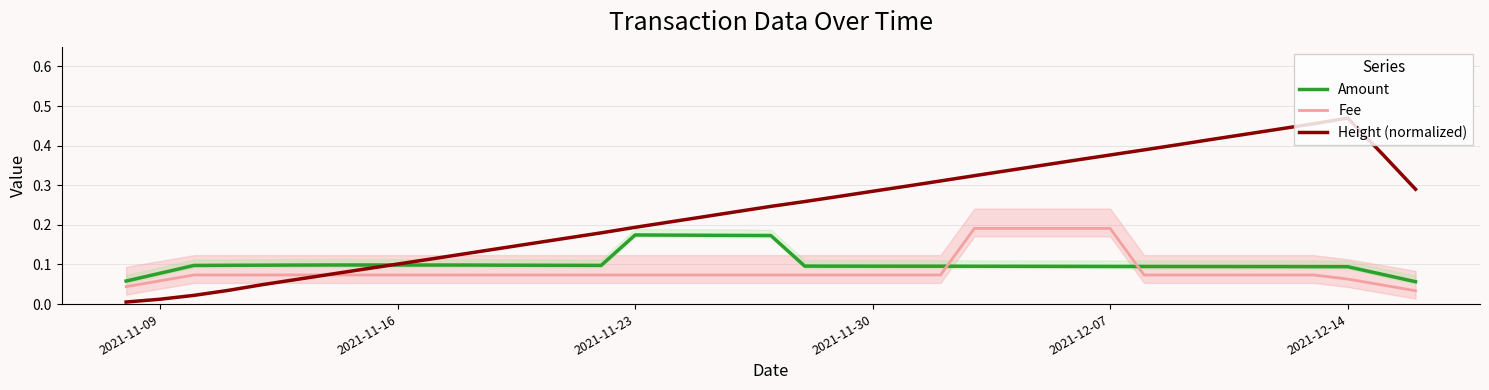

Does the chart have visible grid lines?

Yes